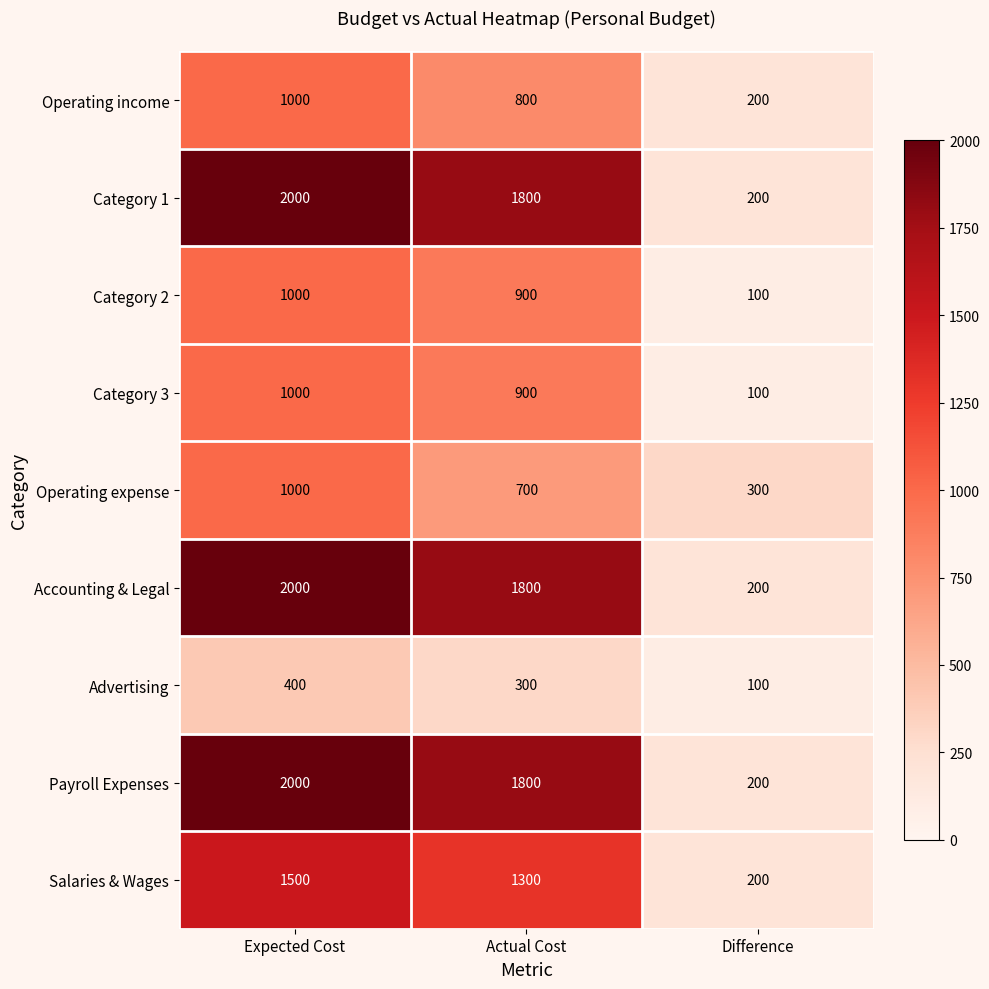

Reading left to right, extract all data points from this chart.

Operating income: 1000	800	200
Category 1: 2000	1800	200
Category 2: 1000	900	100
Category 3: 1000	900	100
Operating expense: 1000	700	300
Accounting & Legal: 2000	1800	200
Advertising: 400	300	100
Payroll Expenses: 2000	1800	200
Salaries & Wages: 1500	1300	200